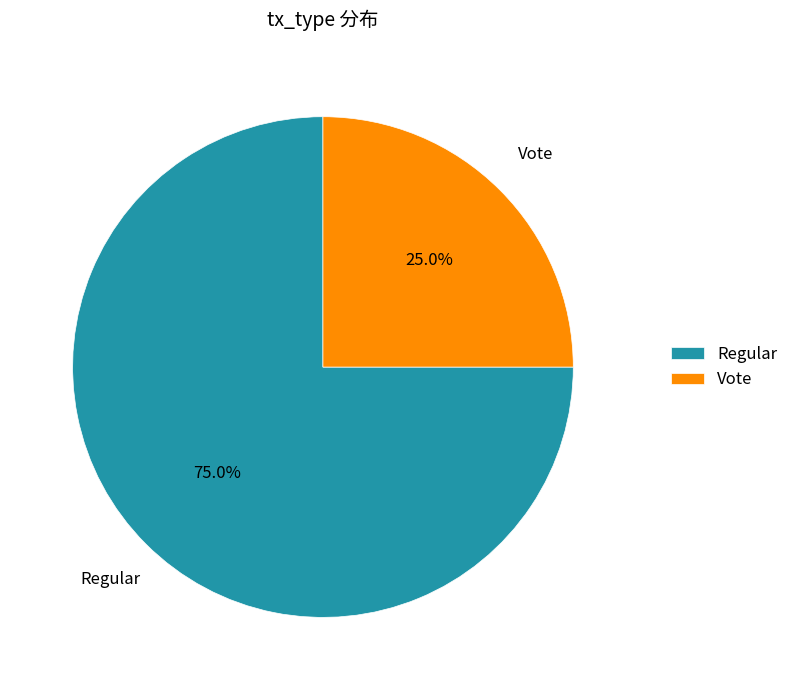

Which slice is the largest?

Regular